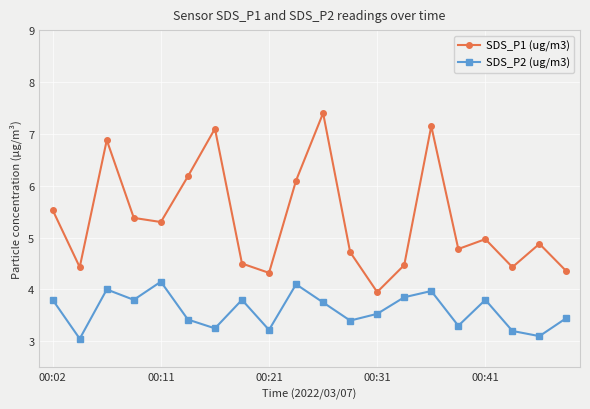

Which series has the widest spread of values?

SDS_P1 (ug/m3)